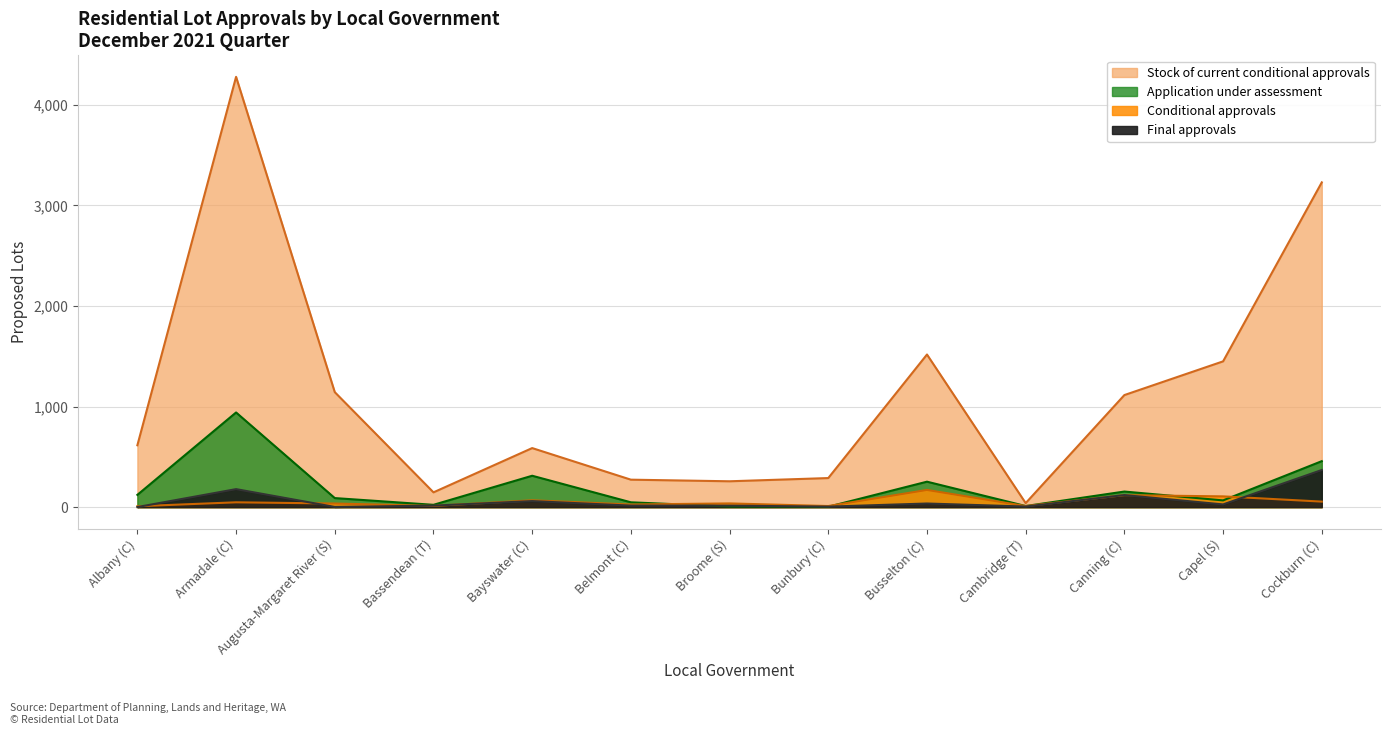

What is the total value across all series at Augusta-Margaret River (S)?

1271